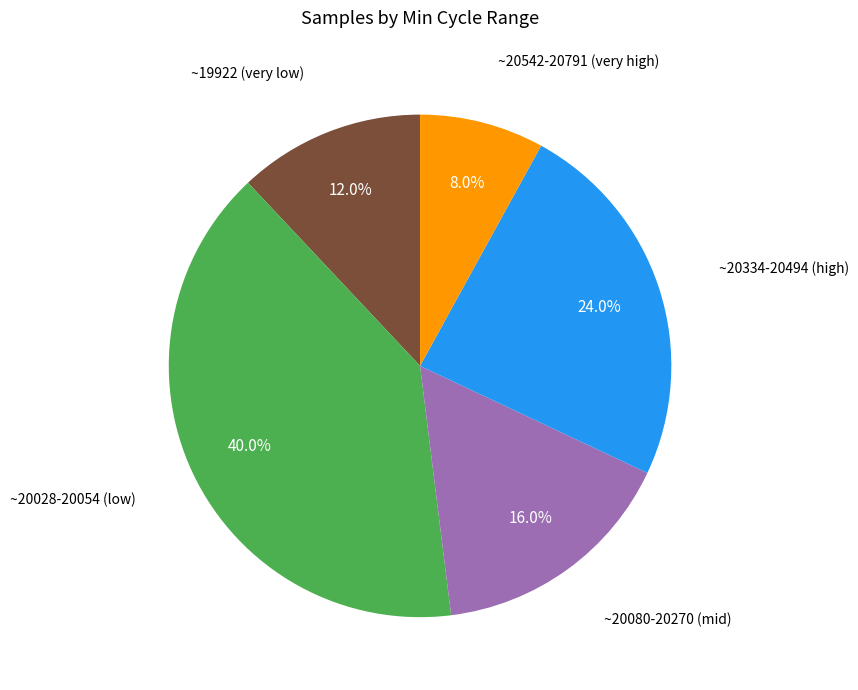

How many slices are in this pie chart?

5